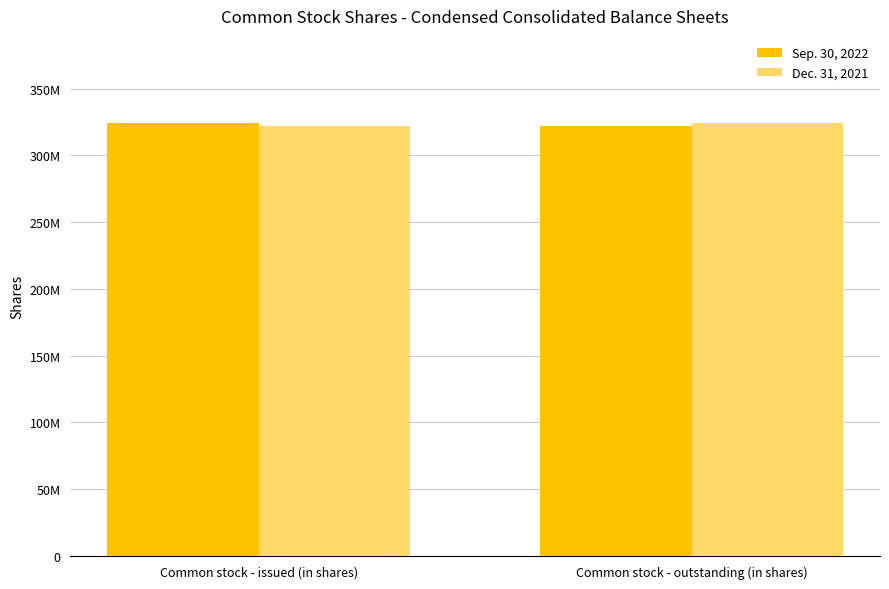

List the labels in order of Sep. 30, 2022 value, smallest first.

Common stock - outstanding (in shares), Common stock - issued (in shares)